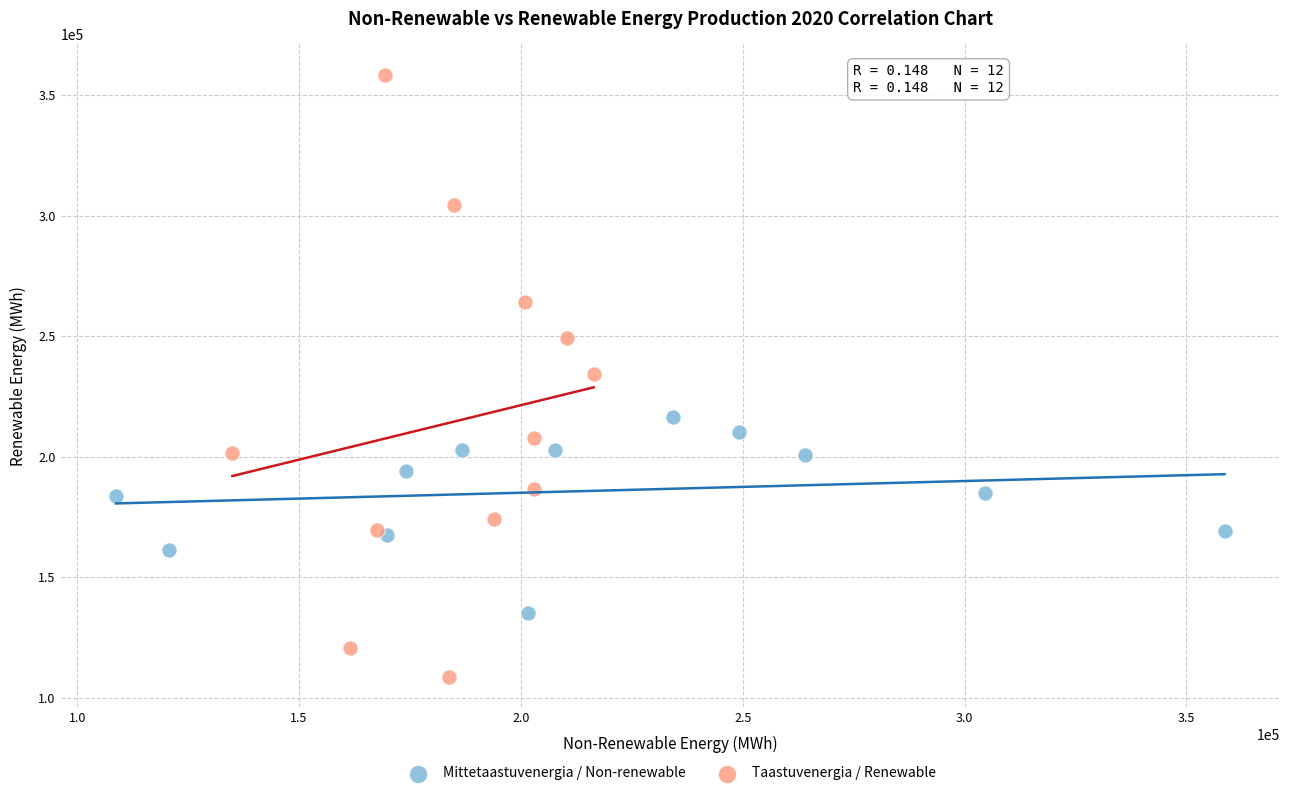

Which series reaches the minimum Y coordinate?

Taastuvenergia / Renewable